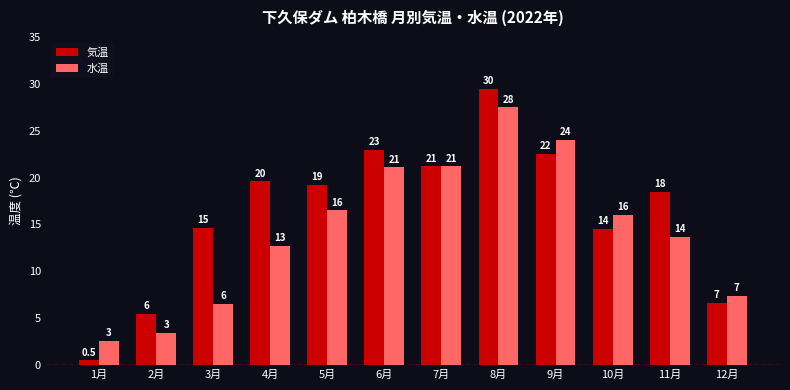

What are all the series names shown in the legend?

気温, 水温